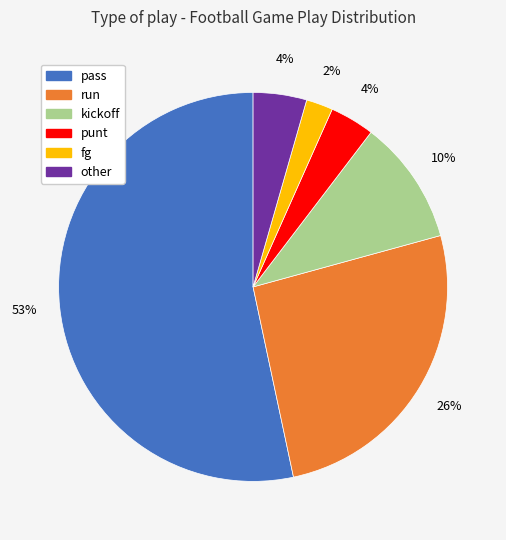

Is punt the majority of the pie?

No